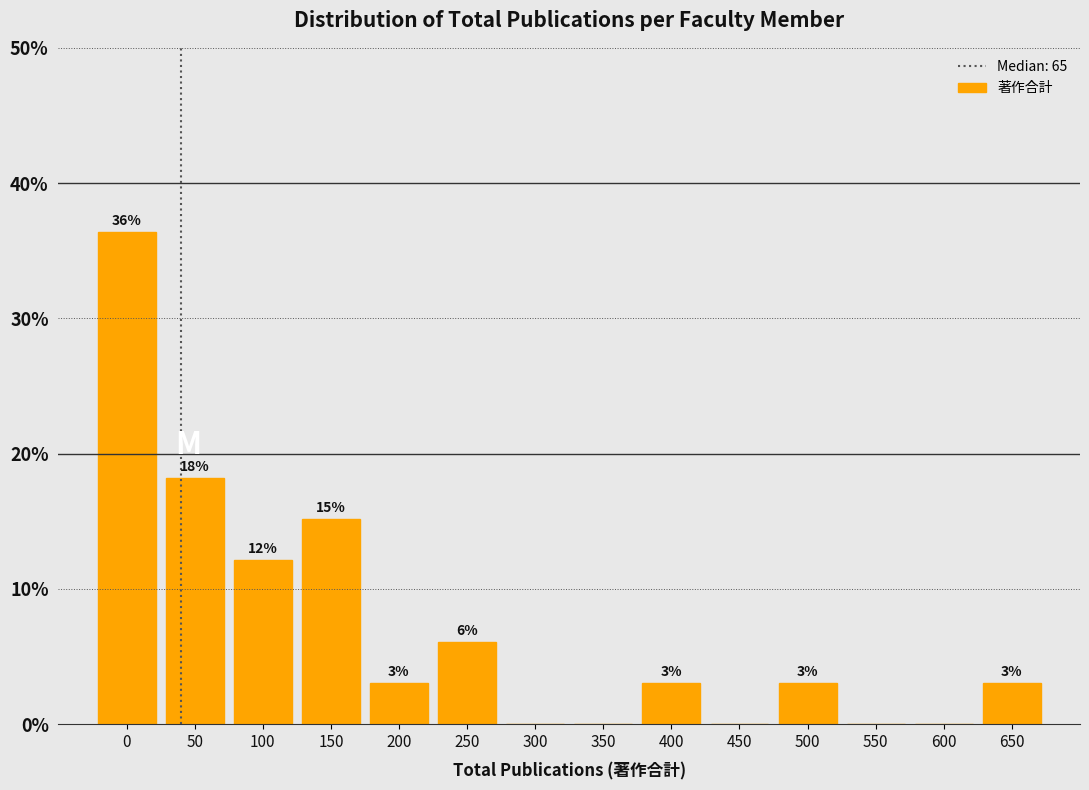

Are the bars horizontal?

No